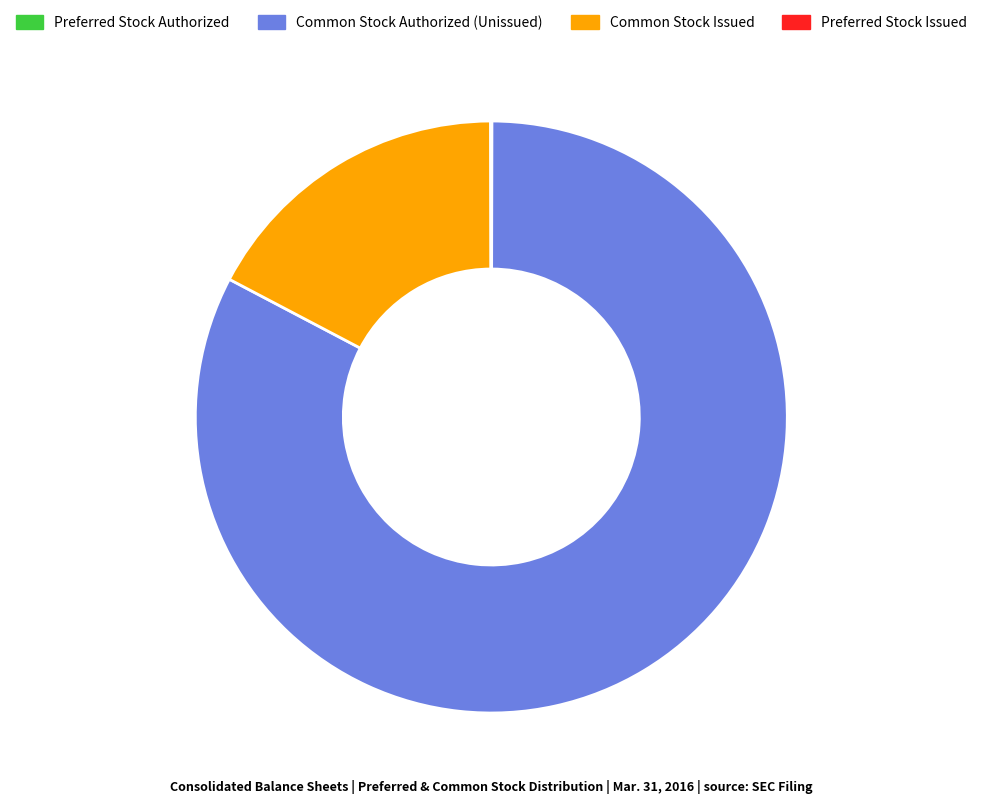

The Common Stock Issued slice represents 8% of the pie. True or false?

False